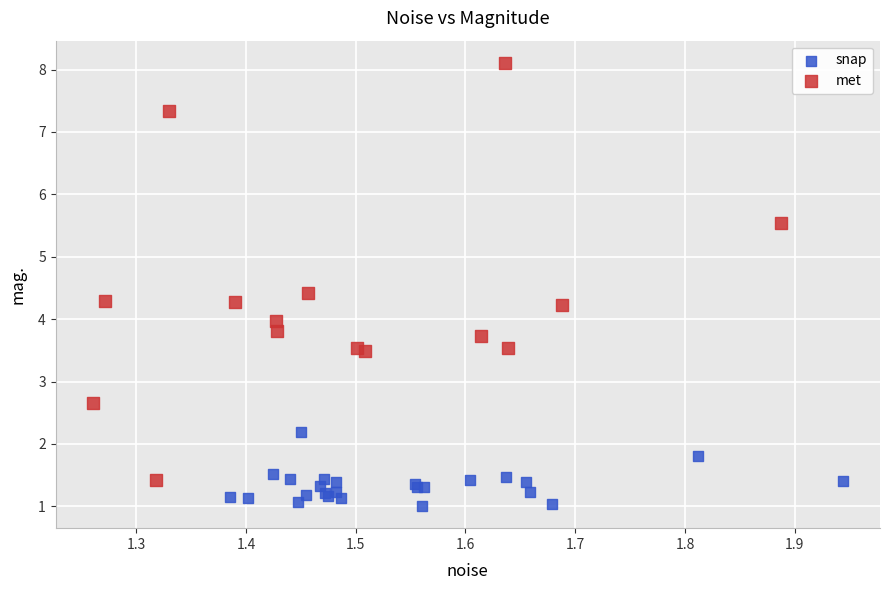

Which series has the largest Y range (max minus min)?

met